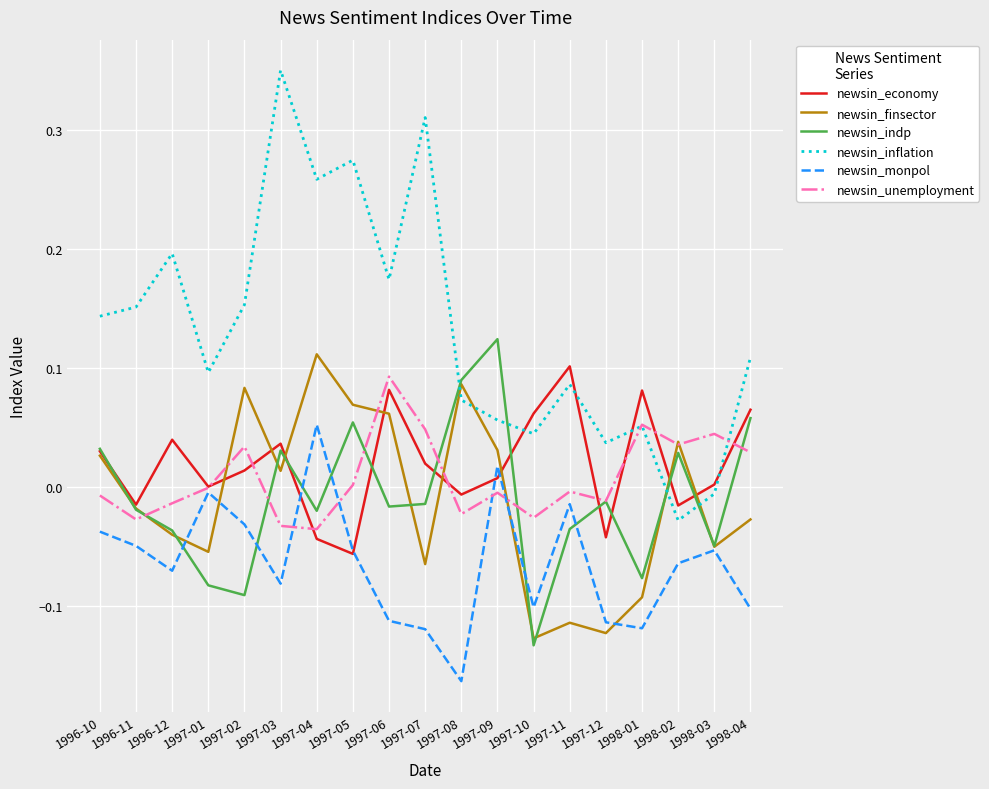

True or false: newsin_inflation and newsin_finsector intersect in this chart.

True